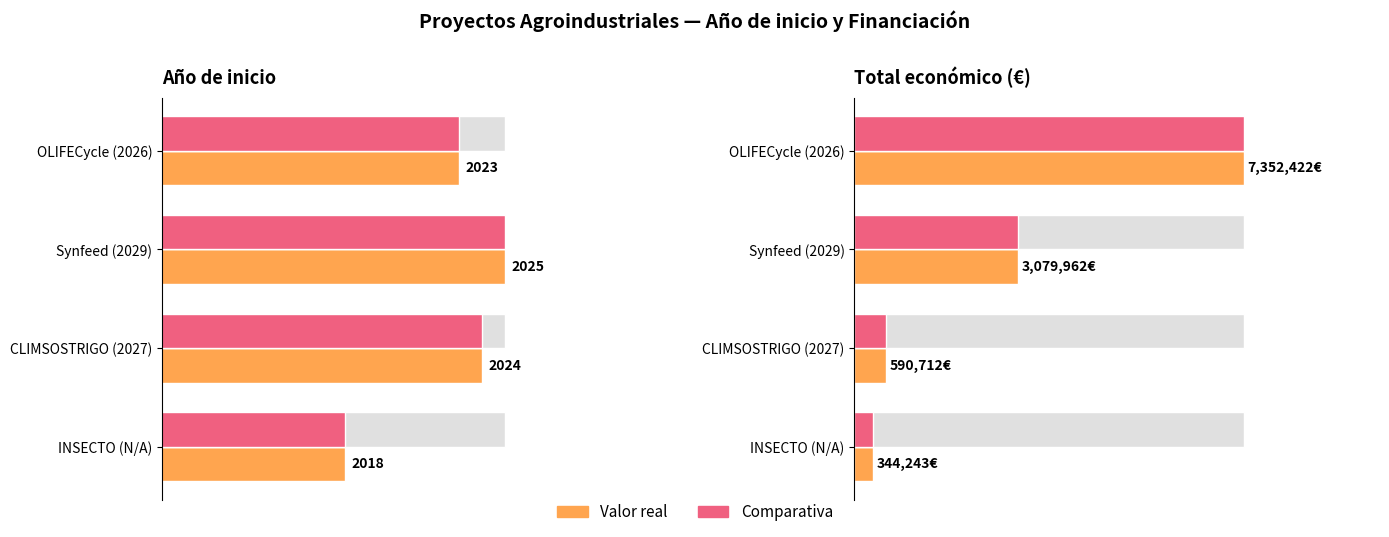

Reading left to right, extract all data points from this chart.

Año de inicio: 2023	2025	2024	2018
Total económico (€): 7352422	3079962	590712	344243